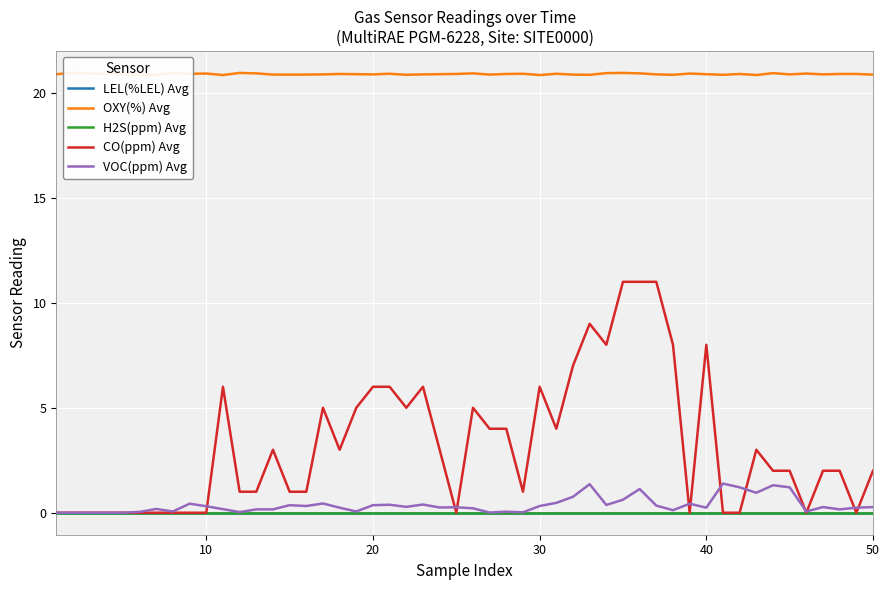

True or false: VOC_Avg has more than 2 points higher than both neighbors.

True